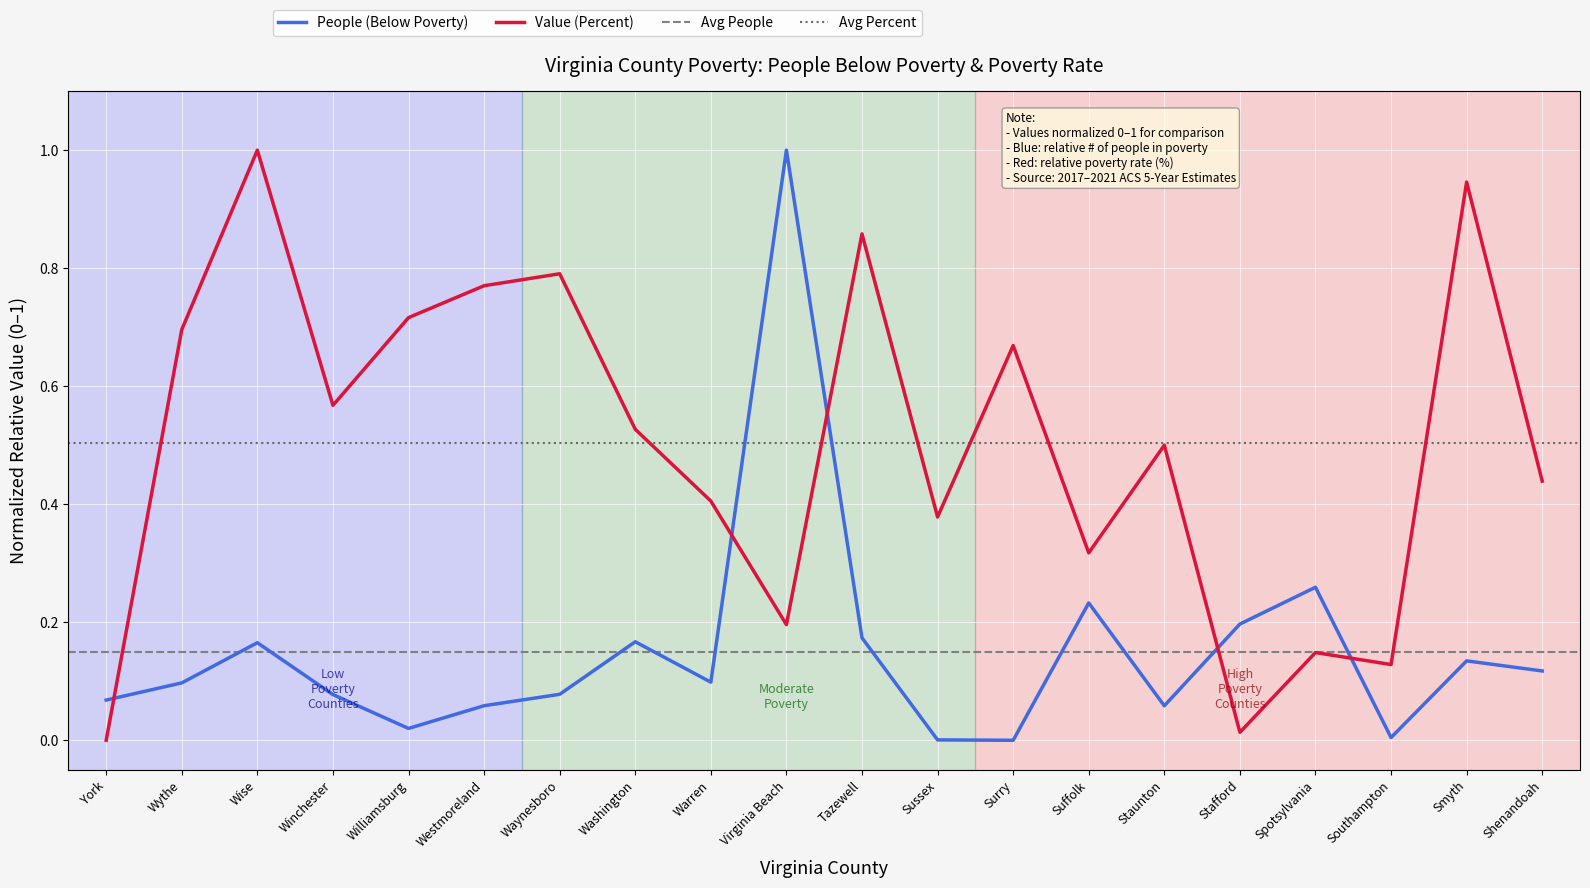

Which series changed the most between Warren and Suffolk?

People (Below Poverty)